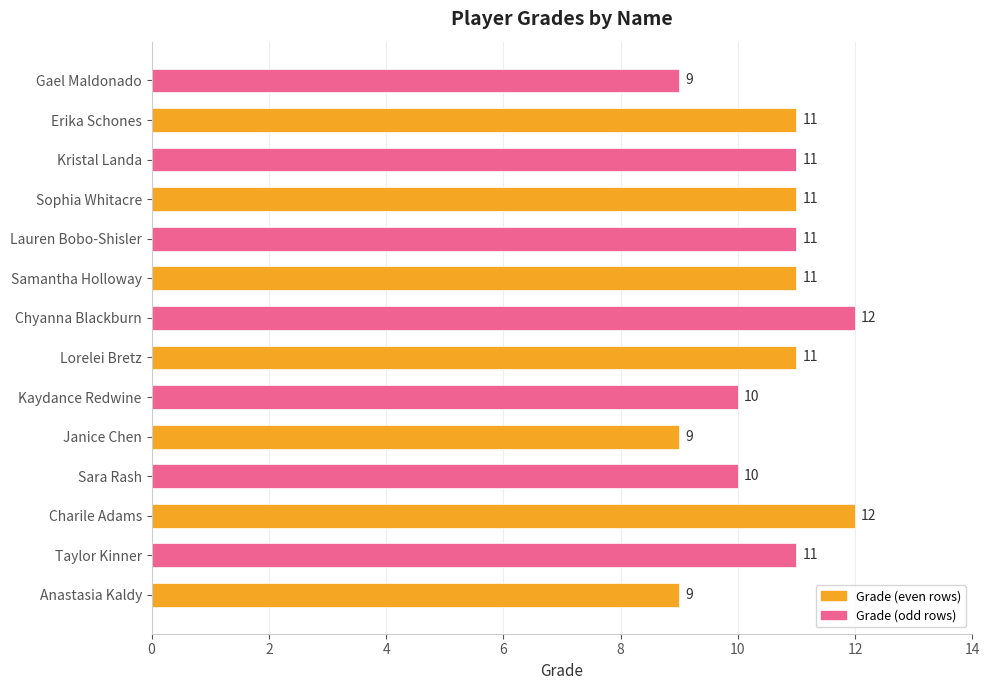

Count the values in the range 10 to 11.

9